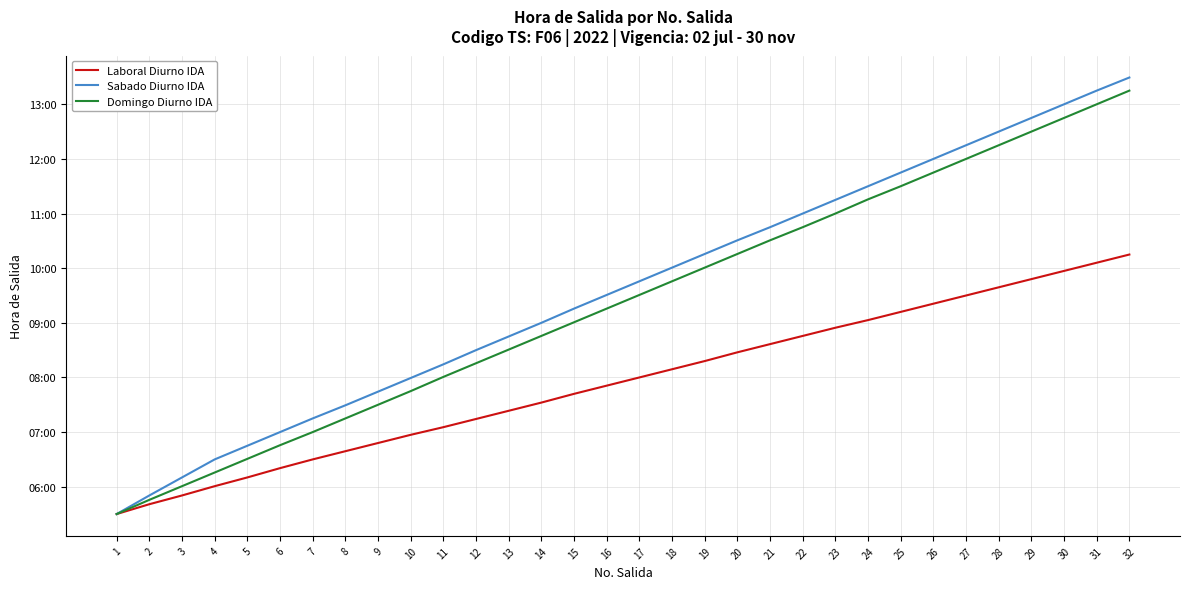

Does the chart have visible grid lines?

Yes